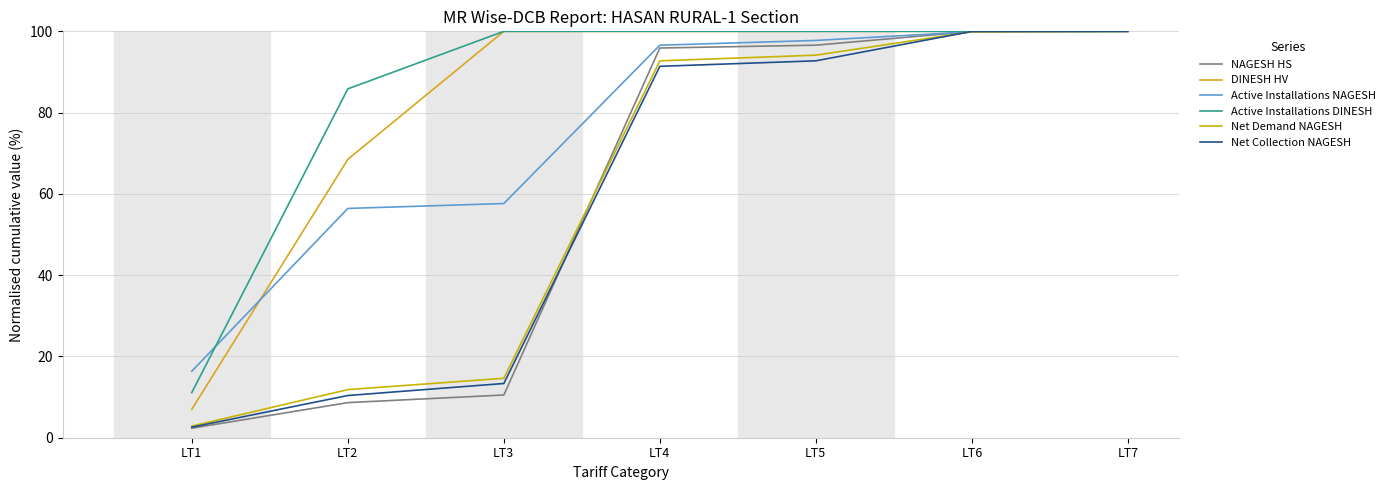

True or false: DINESH HV has a value of 169.1 at LT4.

False